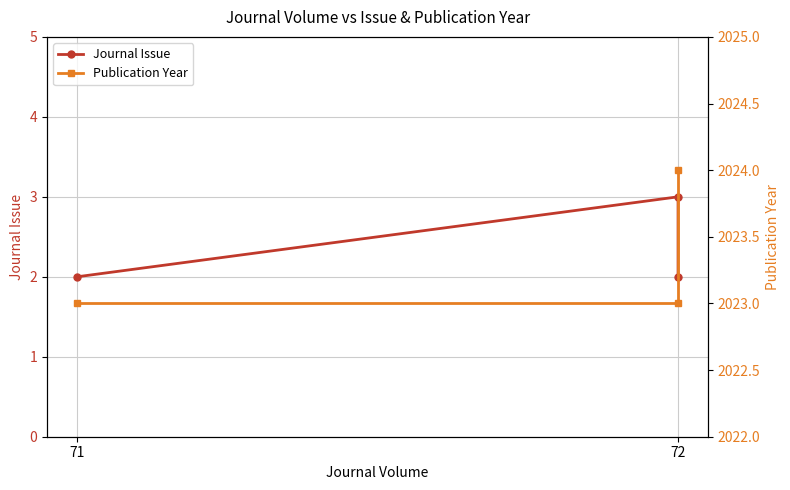

What is the total value across all series at 72?

2026